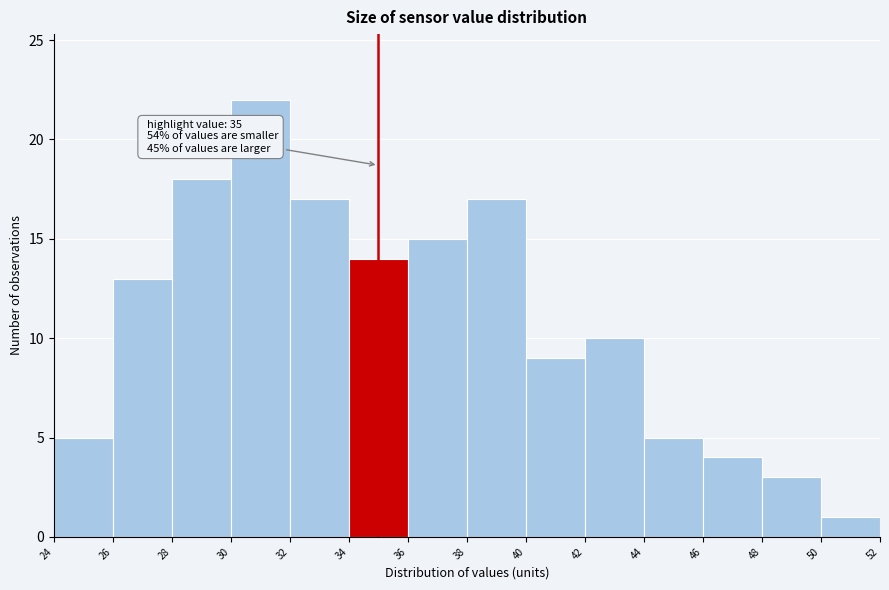

Over which range of the x-axis is the bar tallest?

30 to 32